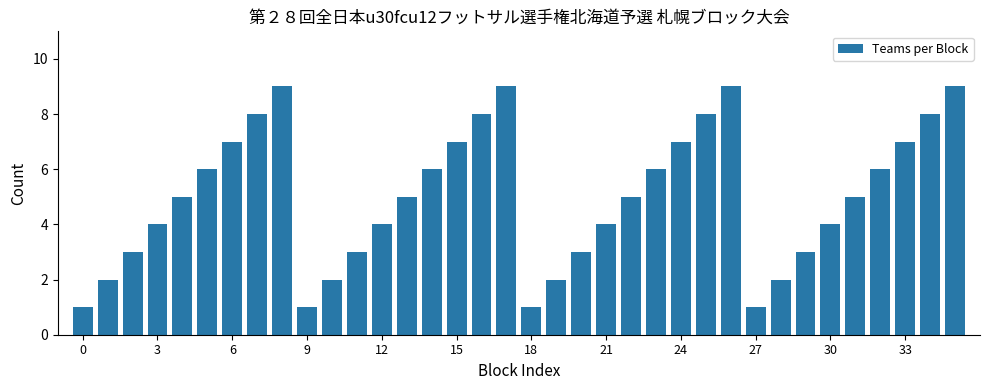

Reading right to left, extract all data points from this chart.

9	8	7	6	5	4	3	2	1	9	8	7	6	5	4	3	2	1	9	8	7	6	5	4	3	2	1	9	8	7	6	5	4	3	2	1